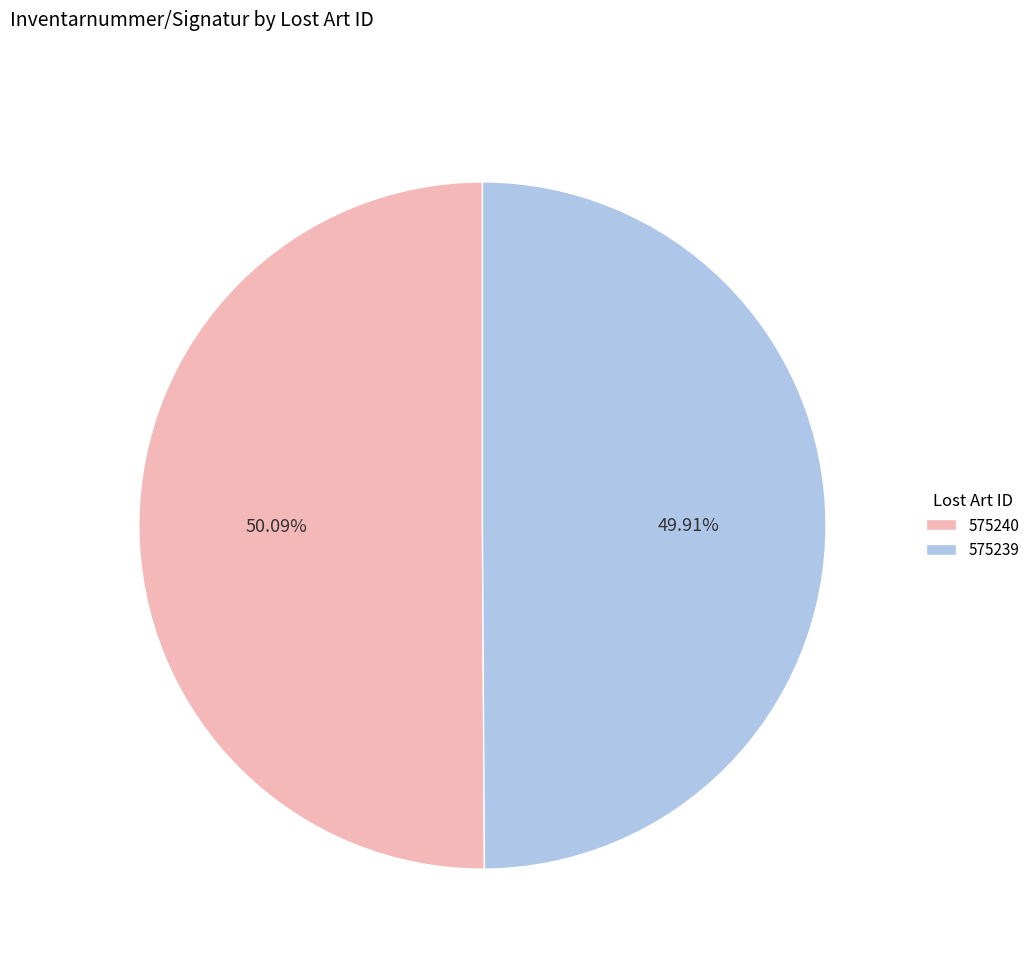

To the nearest percent, what portion does 575239 represent?

50%